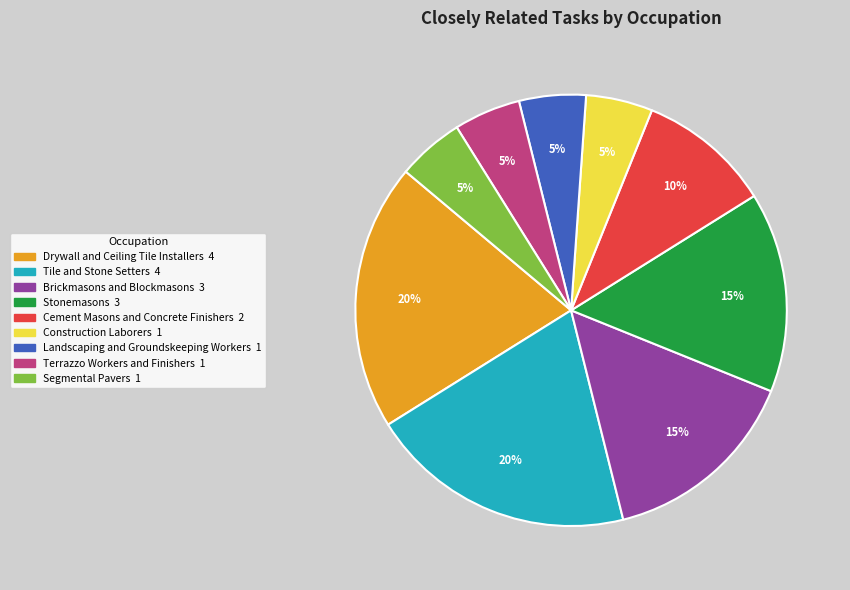

To the nearest percent, what percentage of the pie is Tile and Stone Setters?

20%